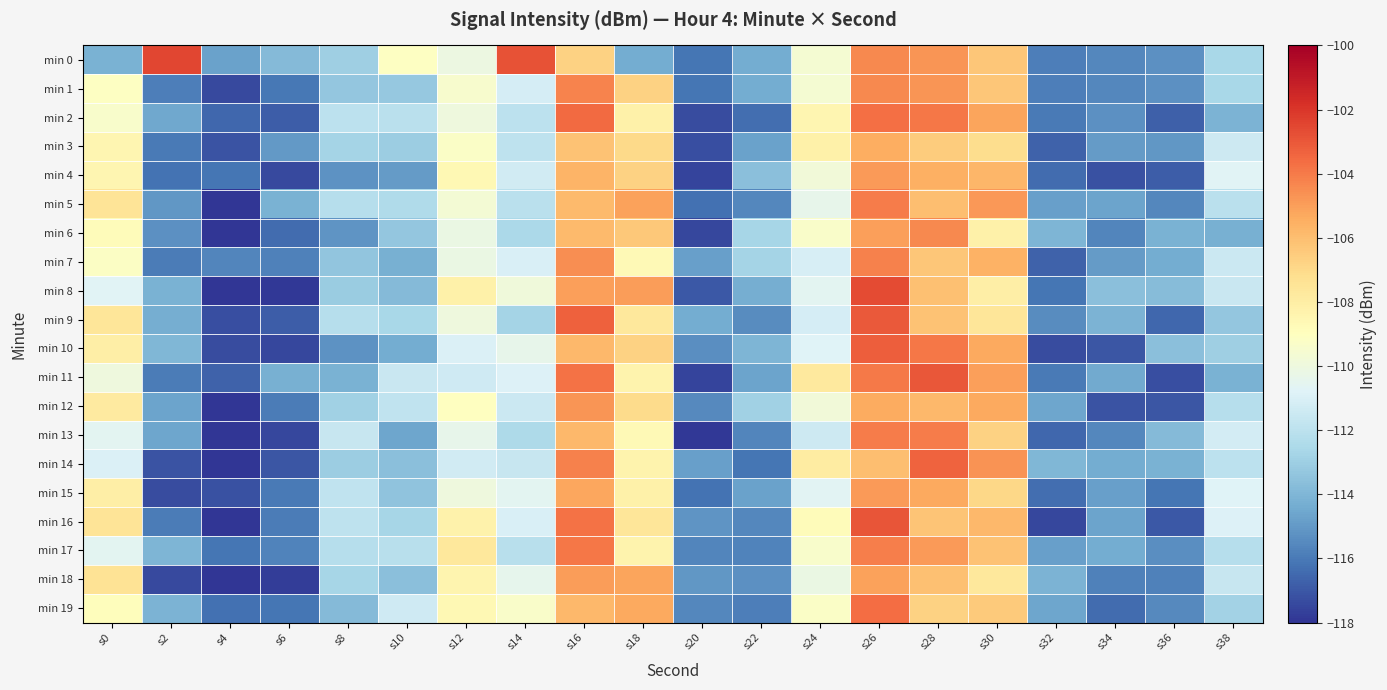

At which category does the chart reach its minimum across all series?

s4